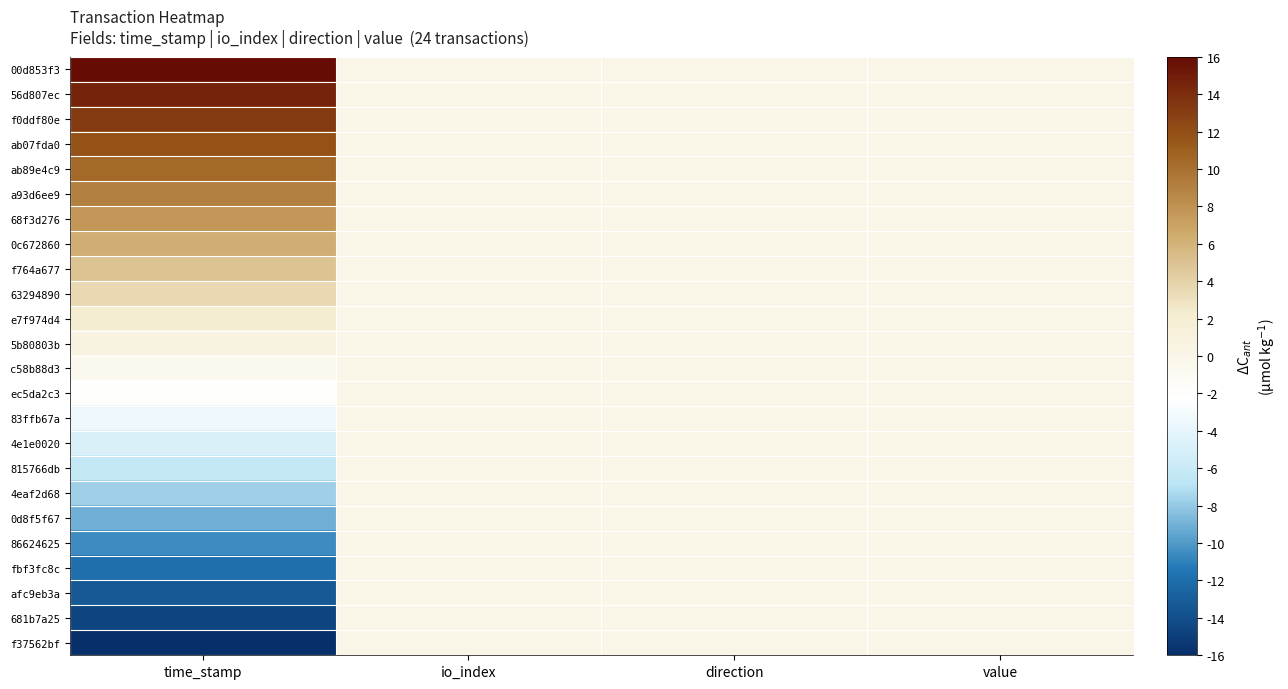

Reading left to right, what are all the values shown in this chart?

00d853f3: time_stamp=16.0	io_index=0.0	direction=0.0	value=0.0
56d807ec: time_stamp=14.6	io_index=0.0	direction=0.0	value=0.0
f0ddf80e: time_stamp=13.2	io_index=0.0	direction=0.0	value=0.0
ab07fda0: time_stamp=11.9	io_index=0.0	direction=0.0	value=0.0
ab89e4c9: time_stamp=10.5	io_index=0.0	direction=0.0	value=0.0
a93d6ee9: time_stamp=9.1	io_index=0.0	direction=0.0	value=0.0
68f3d276: time_stamp=7.7	io_index=0.0	direction=0.0	value=0.0
0c672860: time_stamp=6.3	io_index=0.0	direction=0.0	value=0.0
f764a677: time_stamp=4.9	io_index=0.0	direction=0.0	value=0.0
63294890: time_stamp=3.5	io_index=0.0	direction=0.0	value=0.0
e7f974d4: time_stamp=2.2	io_index=0.0	direction=0.0	value=0.0
5b80803b: time_stamp=0.7	io_index=0.0	direction=0.0	value=0.0
c58b88d3: time_stamp=-0.7	io_index=0.0	direction=0.0	value=0.0
ec5da2c3: time_stamp=-2.1	io_index=0.0	direction=0.0	value=0.0
83ffb67a: time_stamp=-3.4	io_index=0.0	direction=0.0	value=0.0
4e1e0020: time_stamp=-4.8	io_index=0.0	direction=0.0	value=0.0
815766db: time_stamp=-6.3	io_index=0.0	direction=0.0	value=0.0
4eaf2d68: time_stamp=-7.7	io_index=0.0	direction=0.0	value=0.0
0d8f5f67: time_stamp=-9.1	io_index=0.0	direction=0.0	value=0.0
86624625: time_stamp=-10.5	io_index=0.0	direction=0.0	value=0.0
fbf3fc8c: time_stamp=-11.9	io_index=0.0	direction=0.0	value=0.0
afc9eb3a: time_stamp=-13.3	io_index=0.0	direction=0.0	value=0.0
681b7a25: time_stamp=-14.6	io_index=0.0	direction=0.0	value=0.0
f37562bf: time_stamp=-16.0	io_index=0.0	direction=0.0	value=0.0